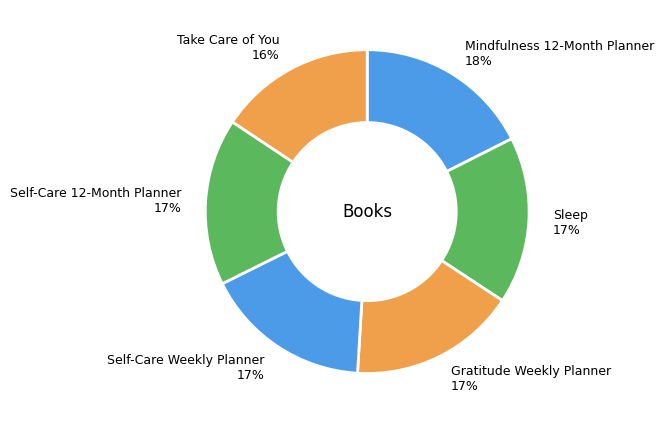

Between Sleep 17% and Mindfulness 12-Month Planner 18%, which is larger?

Mindfulness 12-Month Planner 18%